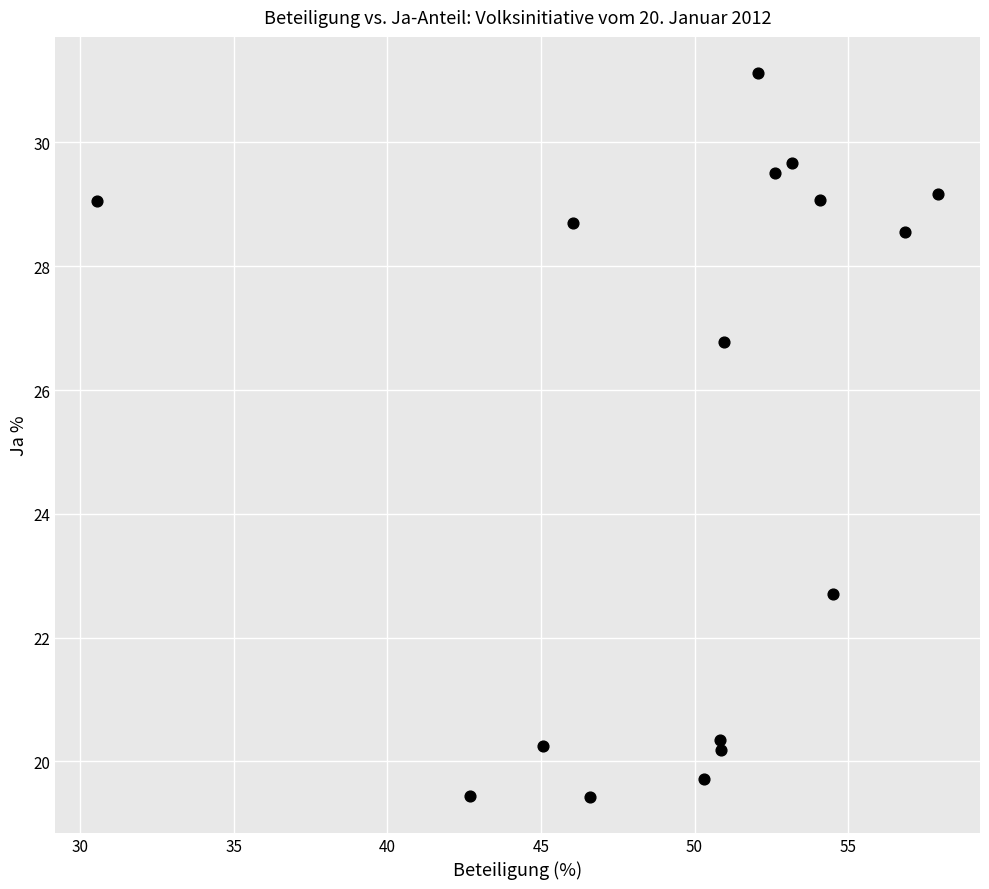

What is the range of X values (max minus min)?

27.4